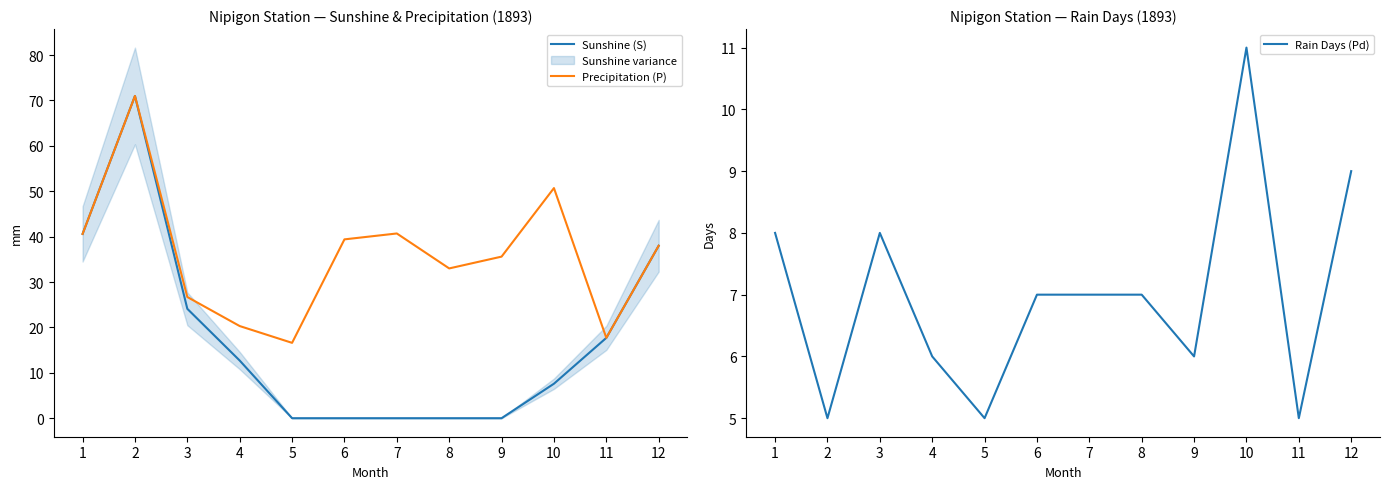

What is the average value of the Sunshine (S) series?

17.6